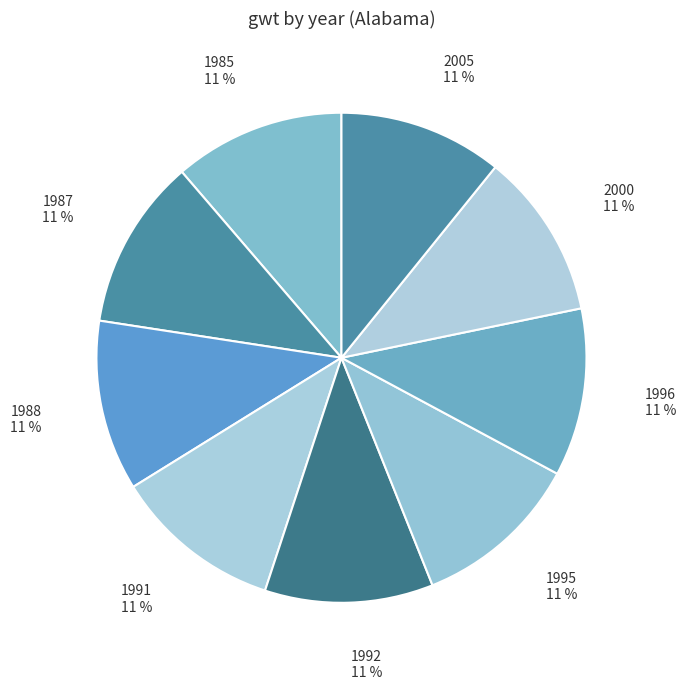

Count the number of slices in the pie.

9